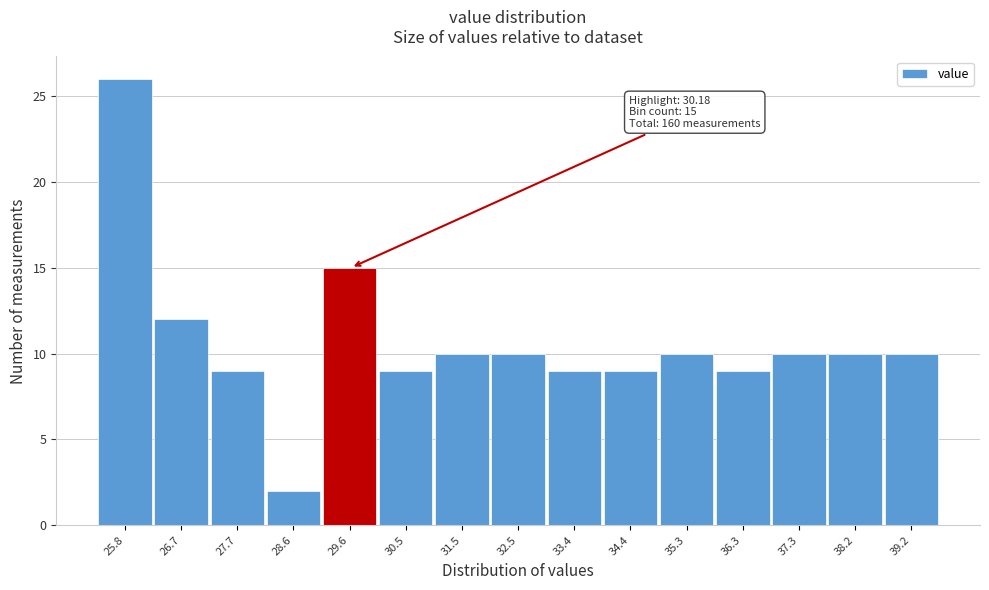

Reading right to left, what are all the values shown in this chart?

39.2=10	38.2=10	37.3=10	36.3=9	35.3=10	34.4=9	33.4=9	32.5=10	31.5=10	30.5=9	29.6=15	28.6=2	27.7=9	26.7=12	25.8=26